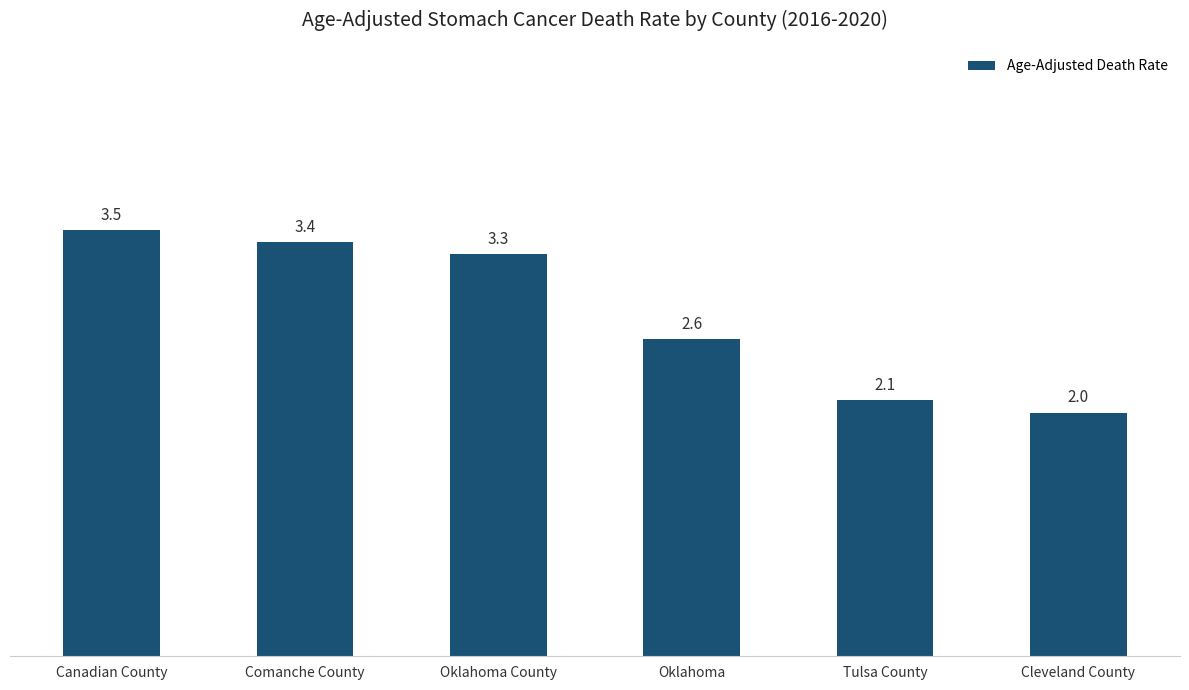

What position from the left is Comanche County?

2